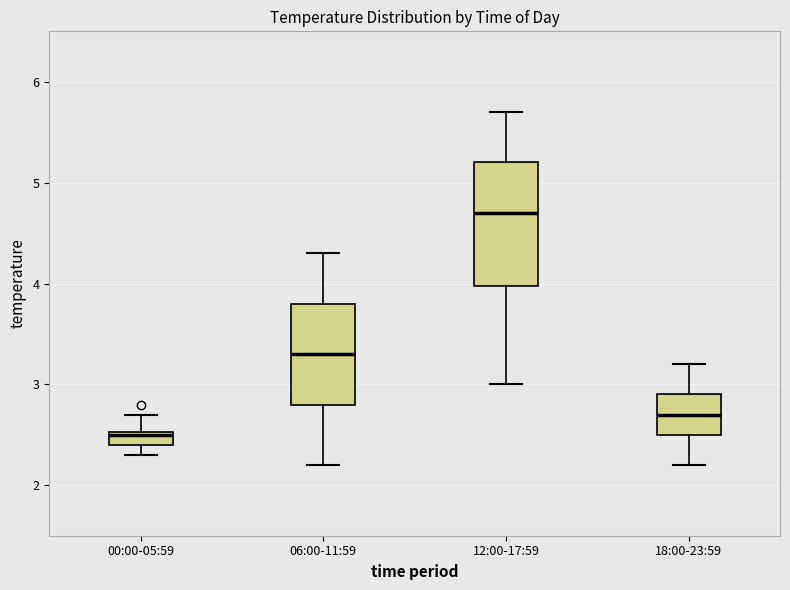

Which box is the tallest, from its lower edge to its upper edge?

12:00-17:59